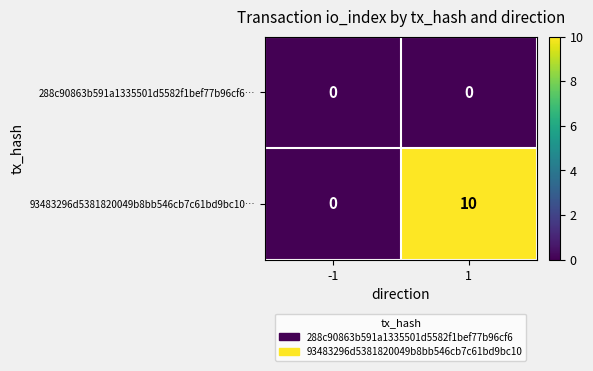

What is the total value across all series at 1?

10